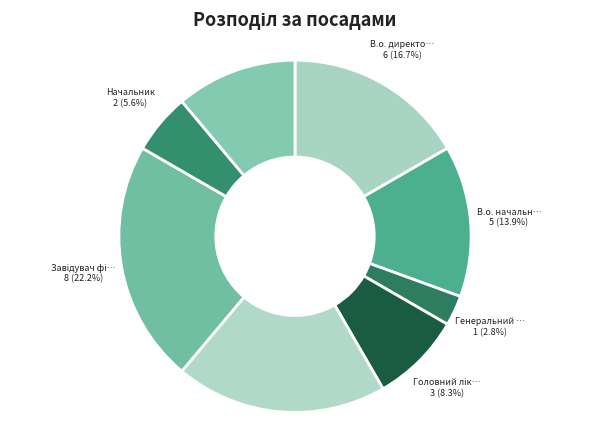

Rank the categories by value from highest to lowest.

Завідувач філією, Директор, В.о. директора, В.о. начальника, Ректор, Головний лікар, Начальник, Генеральний директор